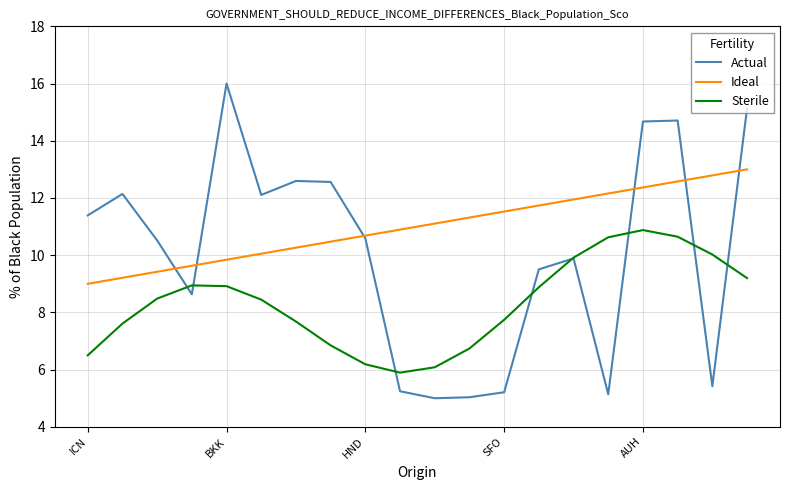

Rank the series by their maximum value, from lowest to highest.

Sterile, Ideal, Actual